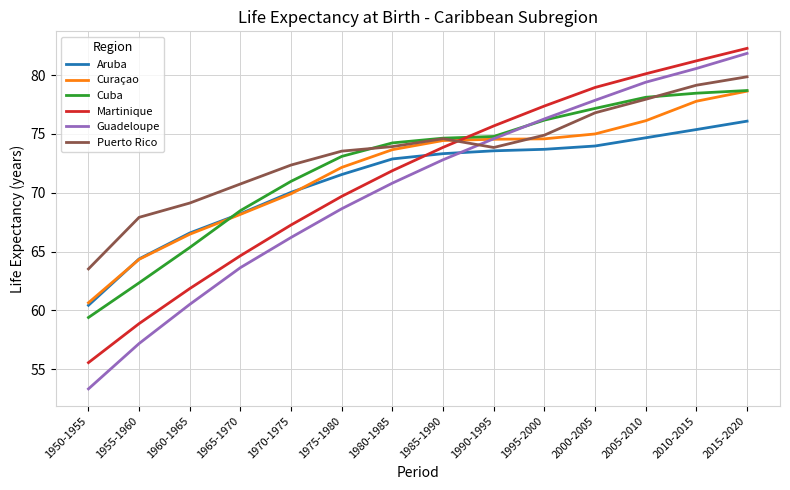

True or false: Martinique has a value of 14.4 at 1980-1985.

False